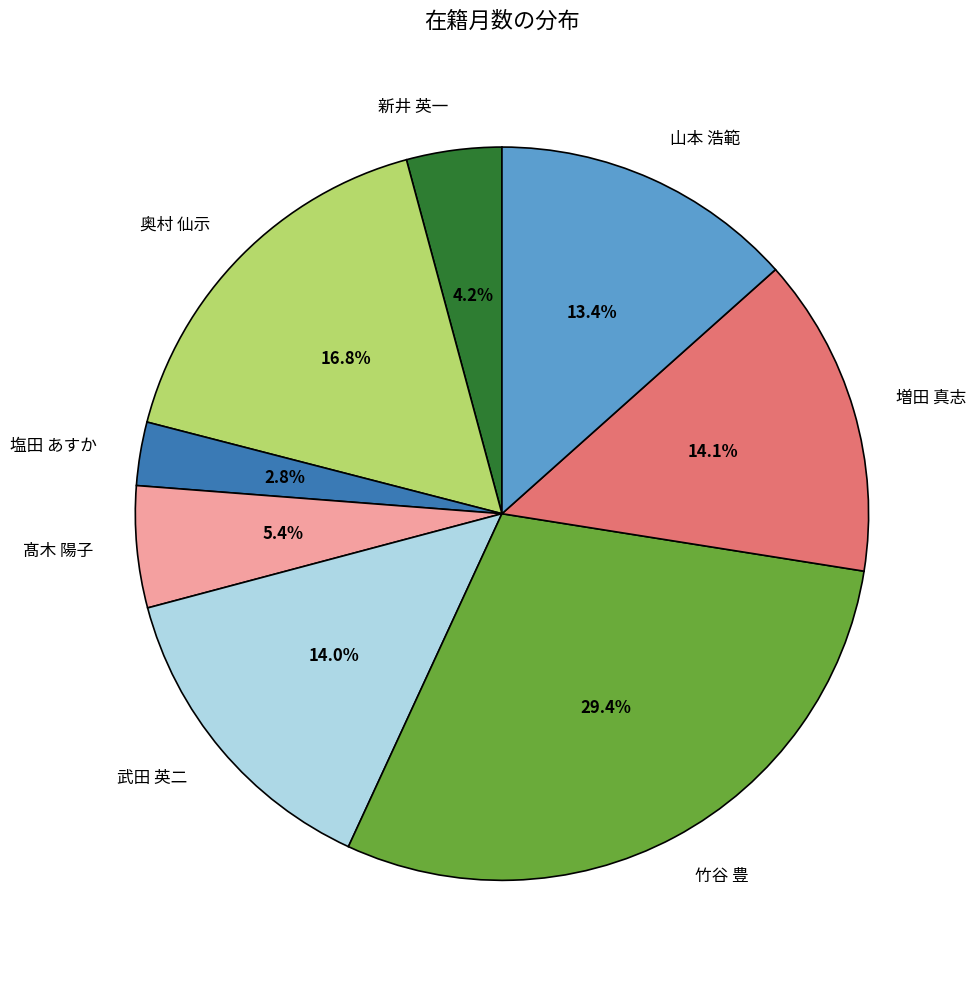

To the nearest percent, what percentage of the pie is 武田 英二?

14%